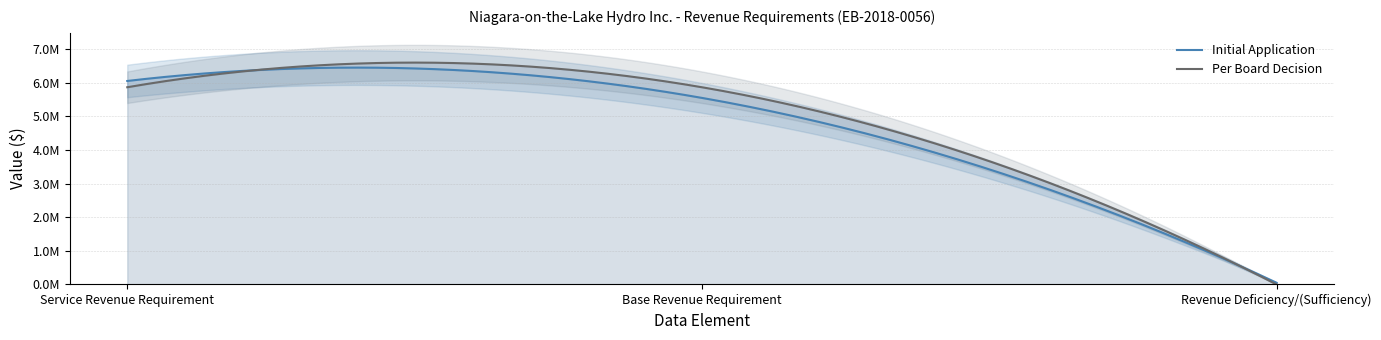

At how many categories does at least one series exceed 4029425?

2